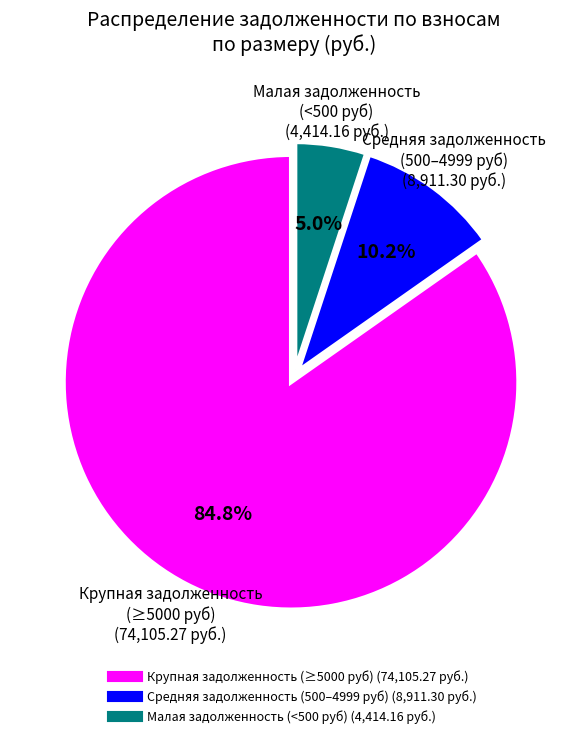

Is there a majority slice in this chart?

Yes